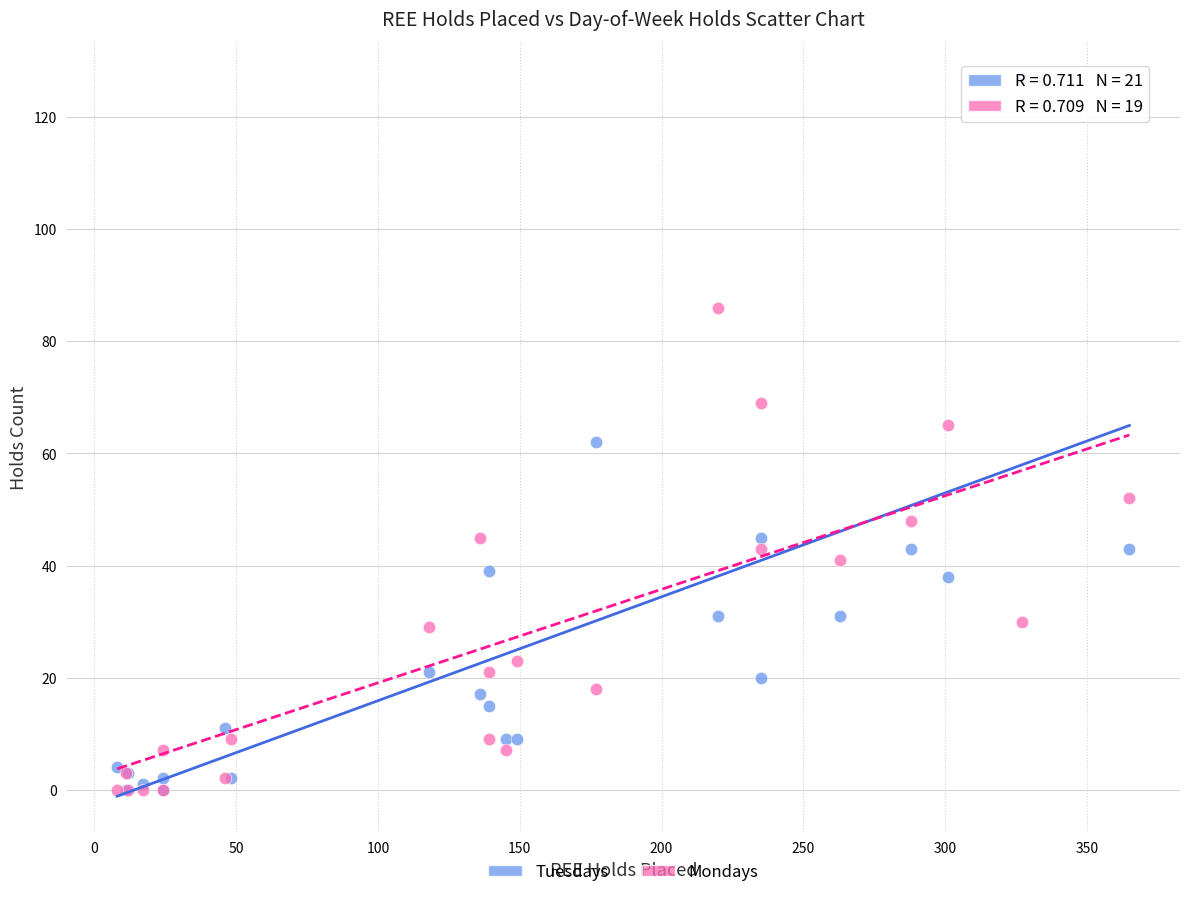

What are all the series names shown in the legend?

Tuesdays, Mondays